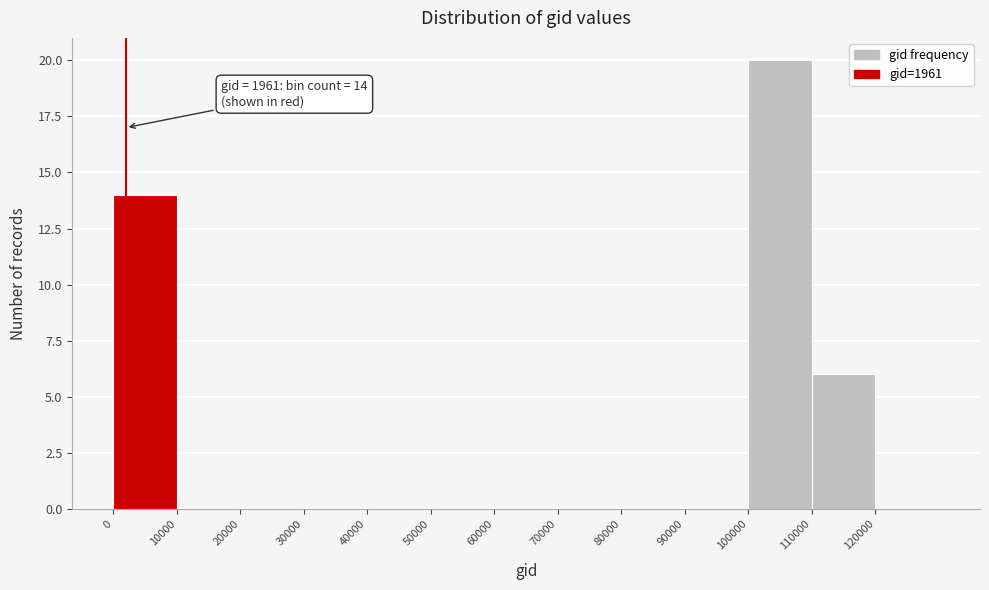

Over which range of the x-axis is the bar tallest?

100000 to 110000